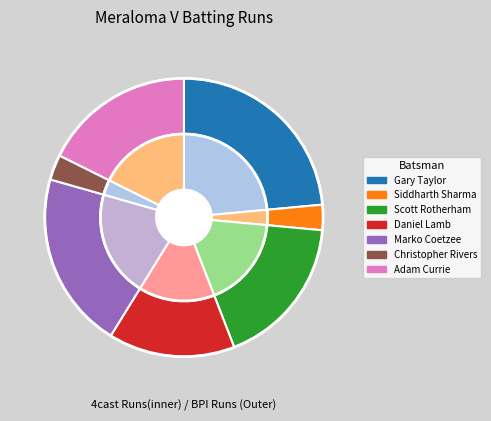

Does Brent Johnston account for over 50% of the chart?

No